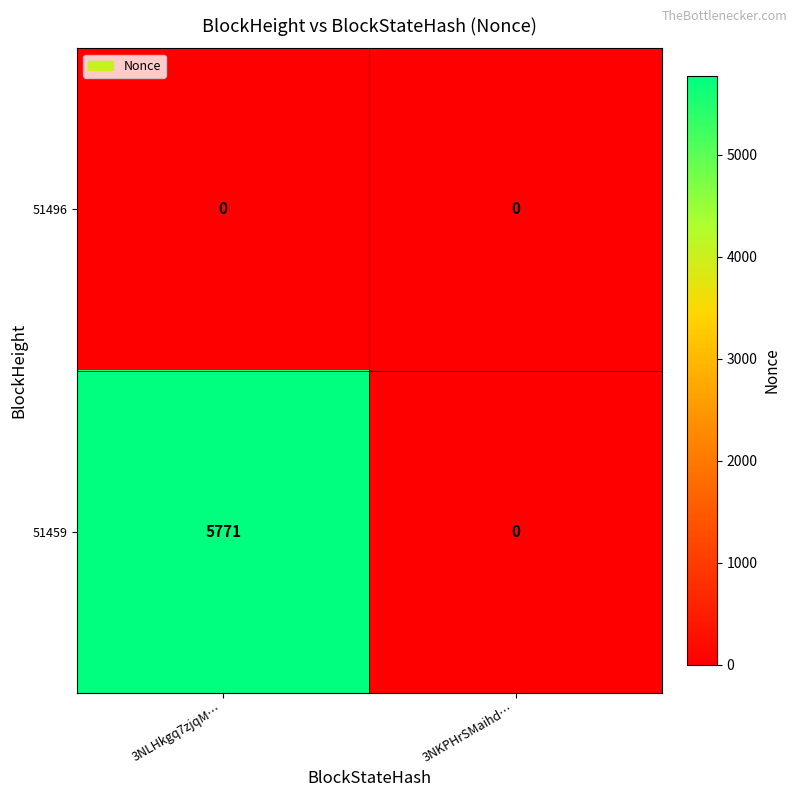

Rank the series by their maximum value, from highest to lowest.

51459, 51496